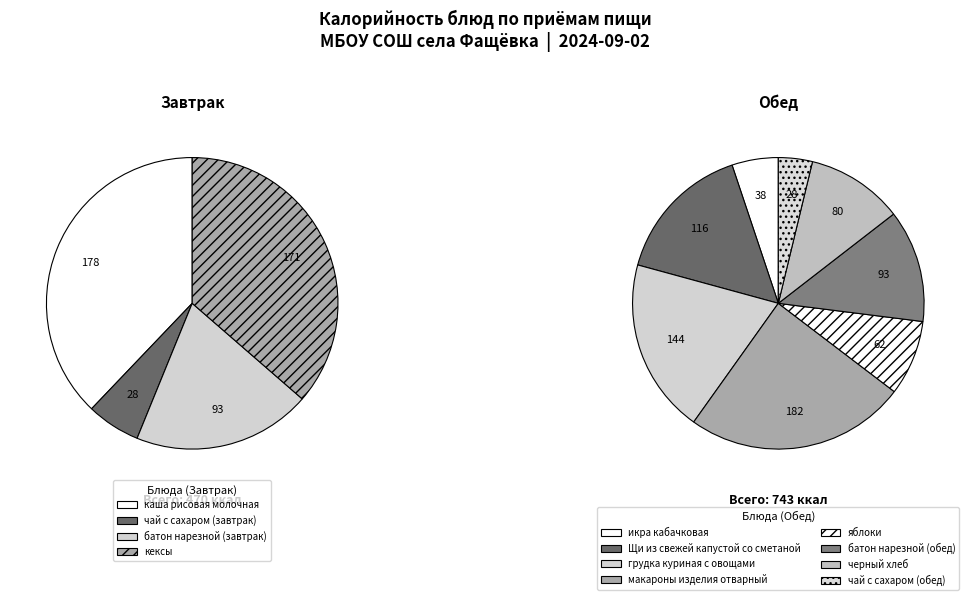

Is it true that кексы is 7% of the pie?

False